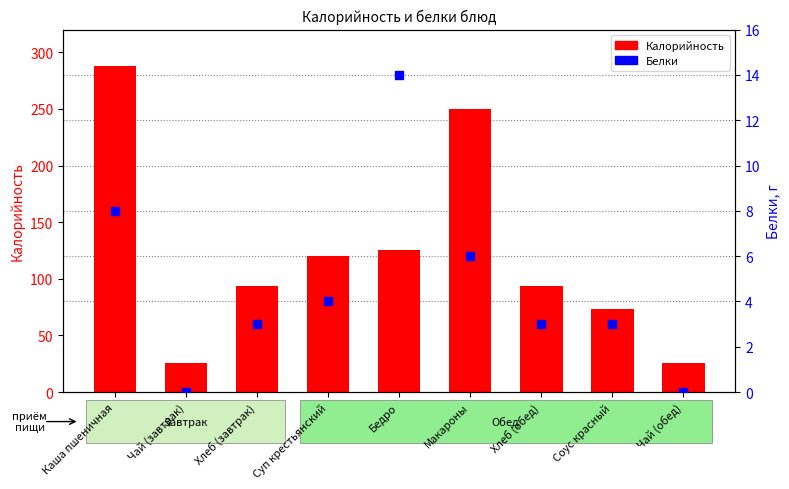

Which series has the largest Y range (max minus min)?

Калорийность